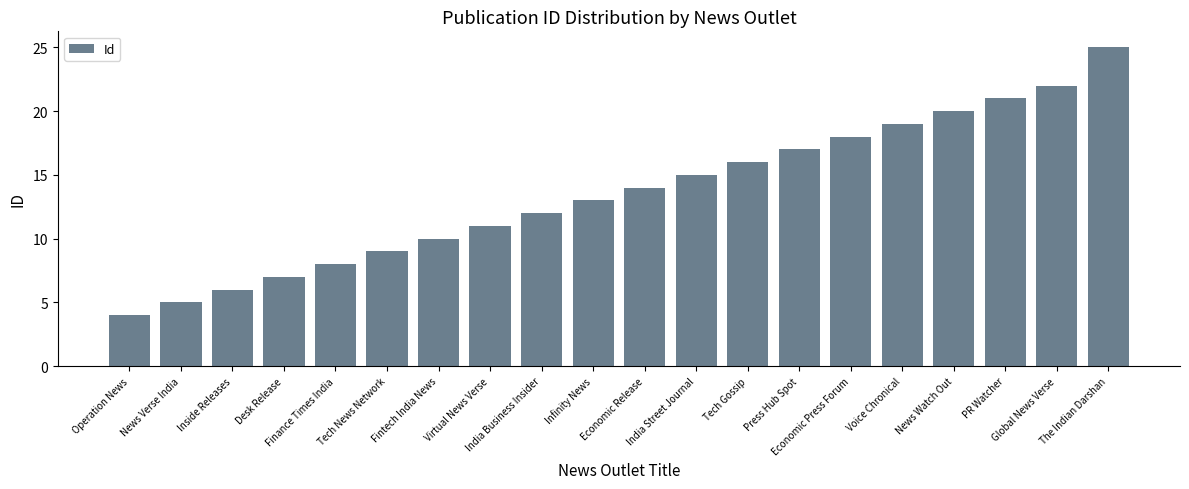

List the labels in order of value, largest first.

The Indian Darshan, Global News Verse, PR Watcher, News Watch Out, Voice Chronical, Economic Press Forum, Press Hub Spot, Tech Gossip, India Street Journal, Economic Release, Infinity News, India Business Insider, Virtual News Verse, Fintech India News, Tech News Network, Finance Times India, Desk Release, Inside Releases, News Verse India, Operation News